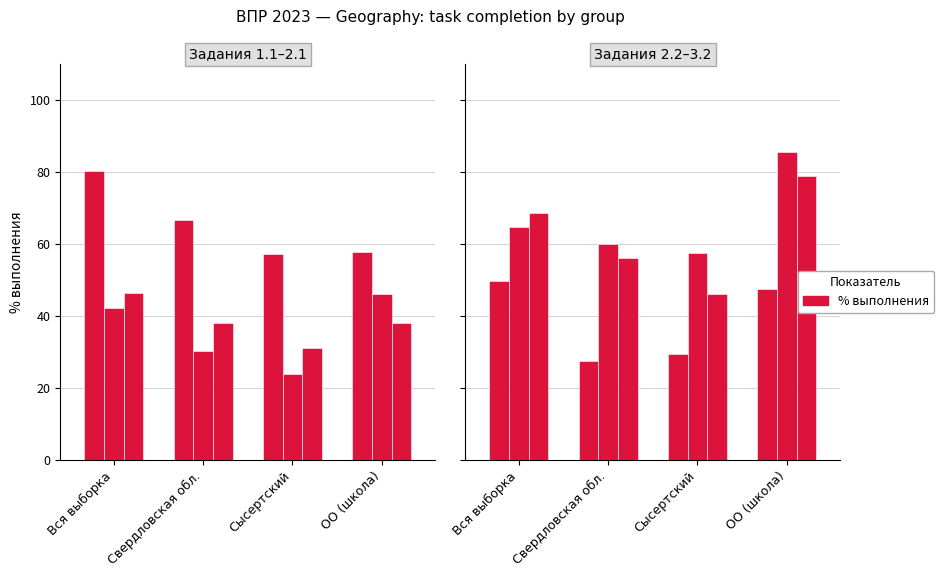

What is the total value across all series at ОО (школа)?

353.9